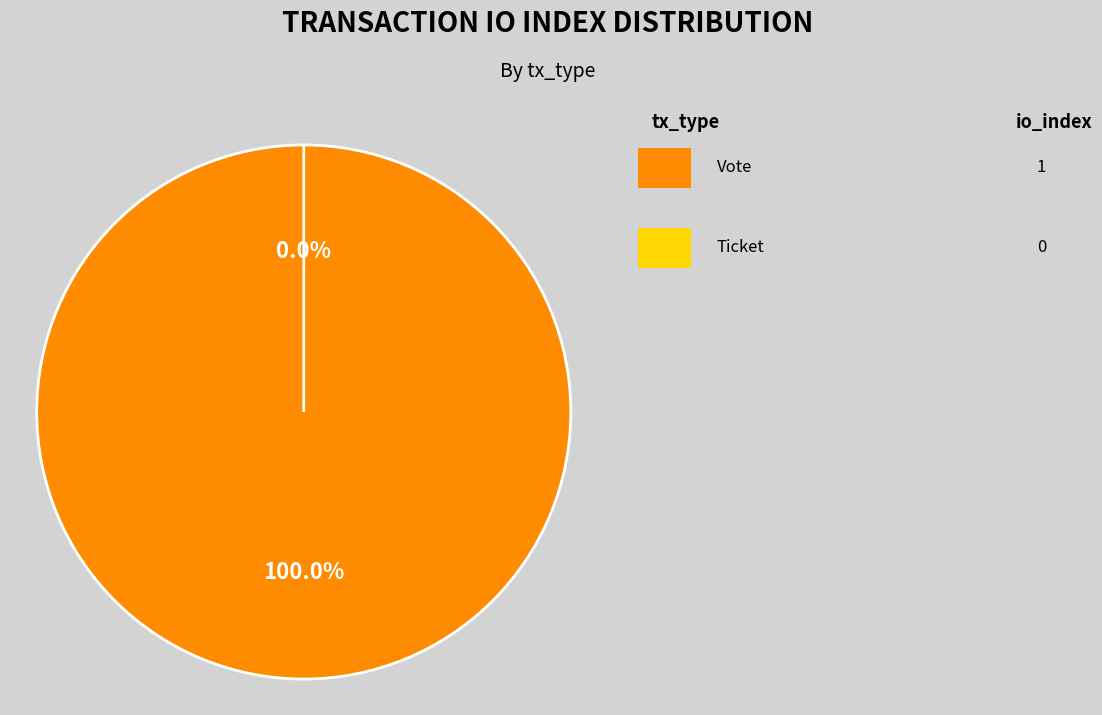

To the nearest percent, what is the difference between the largest and smallest slice percentages?

100%